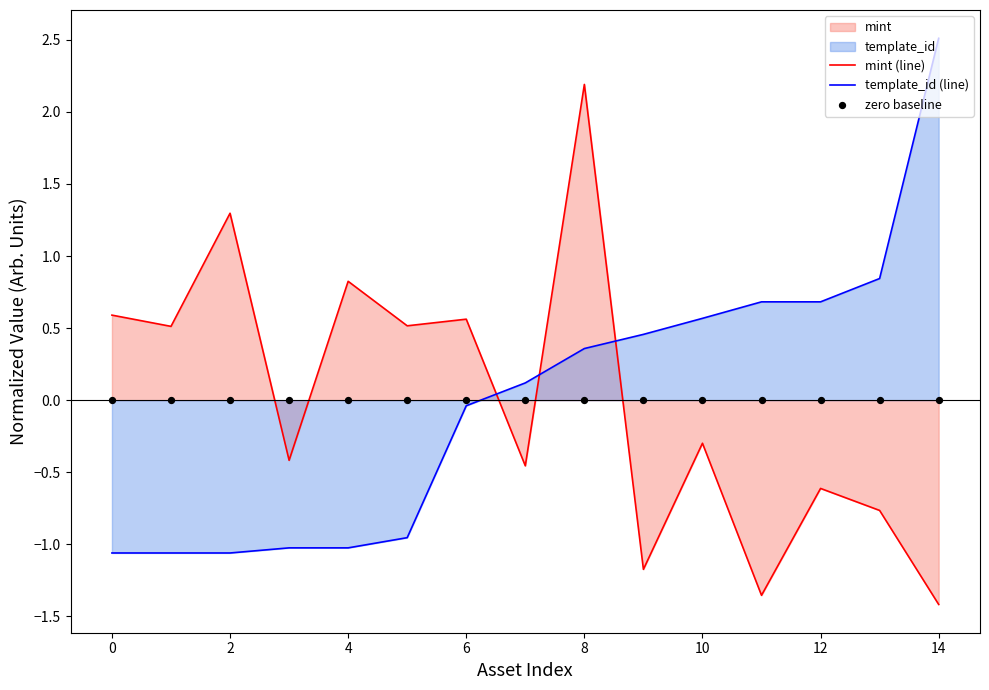

Which series has the largest total across all categories?

zero baseline